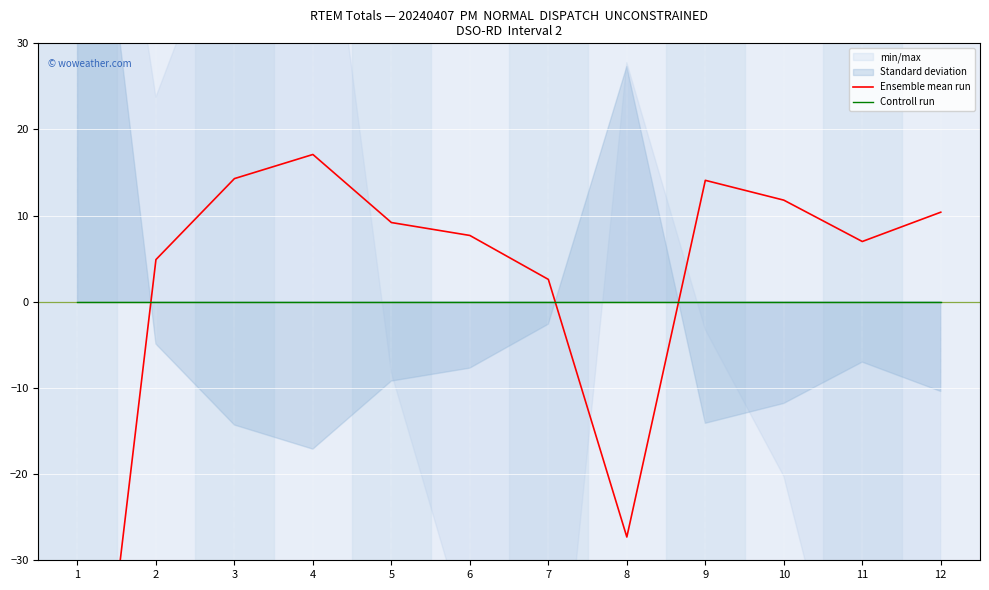

Reading left to right, transcribe all the data shown in this chart.

Ensemble mean run: -71.8	4.9	14.3	17.1	9.2	7.7	2.6	-27.3	14.1	11.8	7.0	10.4
Controll run: 0.0	0.0	0.0	0.0	0.0	0.0	0.0	0.0	0.0	0.0	0.0	0.0